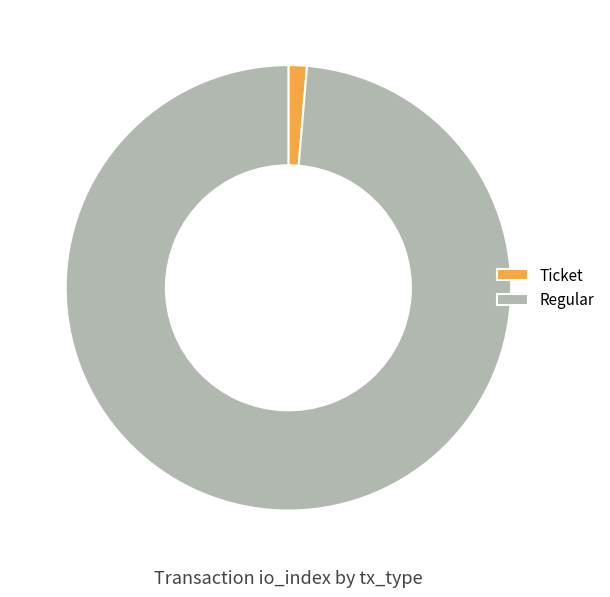

Combined, do Regular and Ticket account for over 50%?

Yes